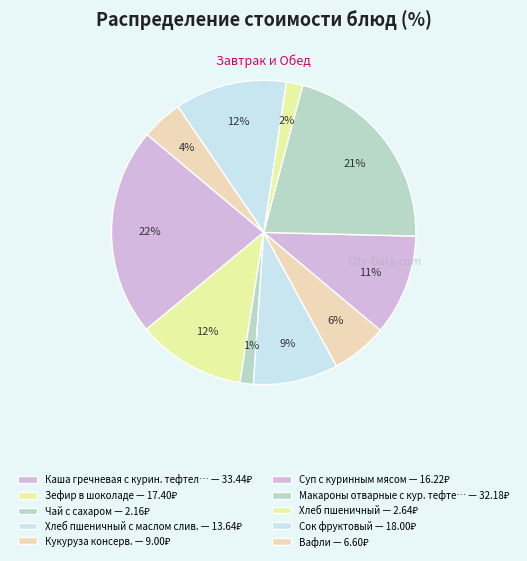

How many segments does this pie chart have?

10